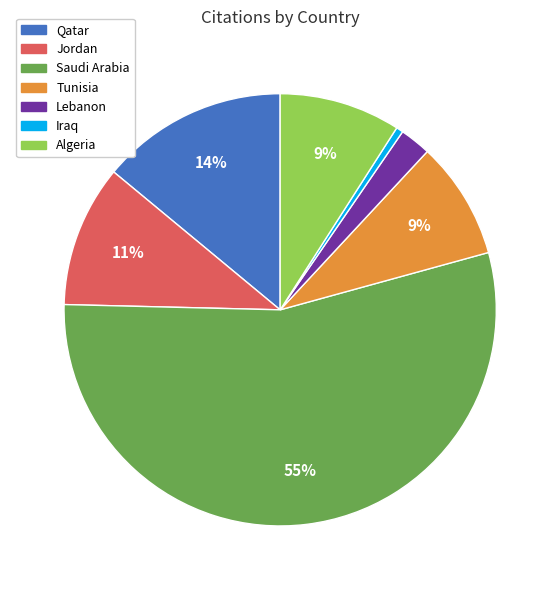

To the nearest percent, what portion does Iraq represent?

1%